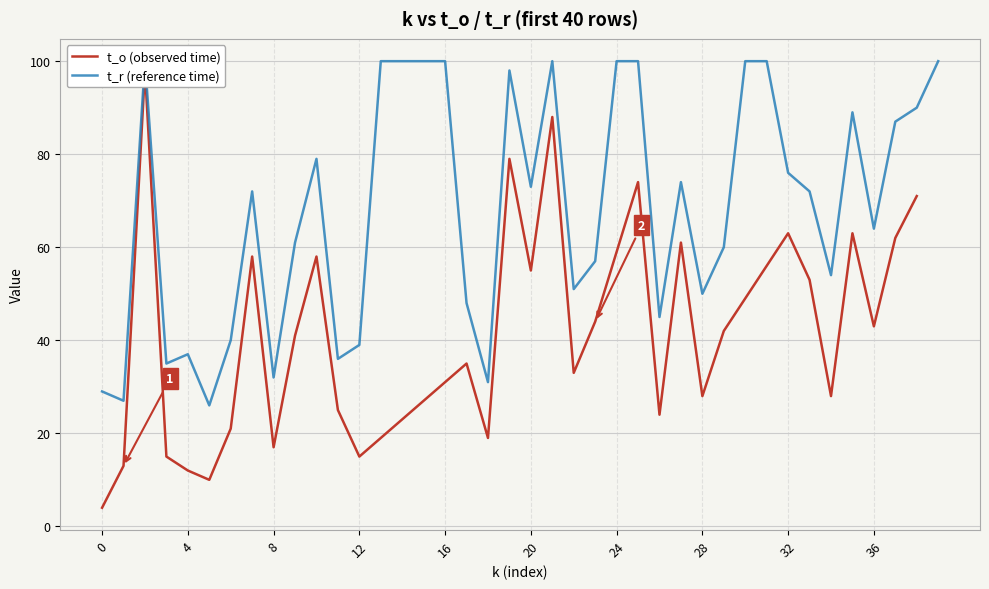

Which has a higher value, 9 or 22?

9